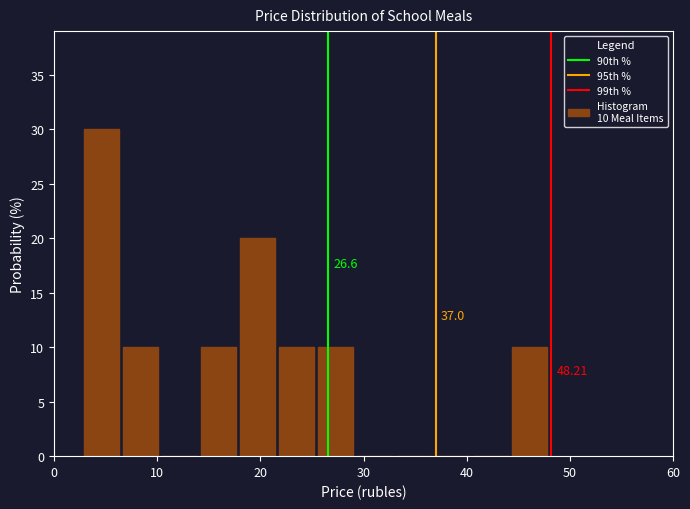

Around what value on the x-axis is the tallest bar? Give the approximate position of its centre, as read against the axis.

5